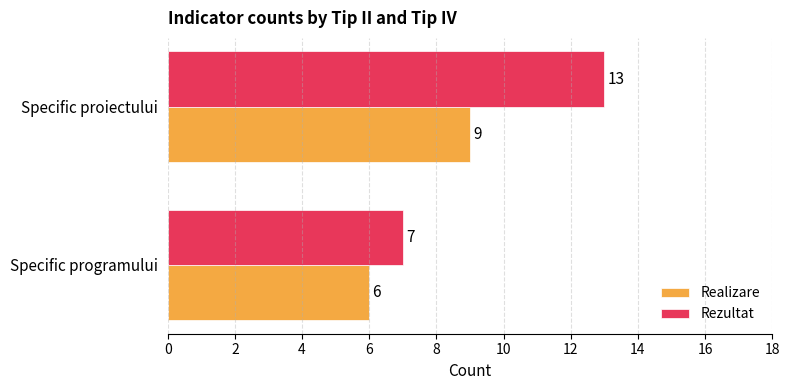

What is the sum of the Realizare values at Specific programului and Specific proiectului?

15